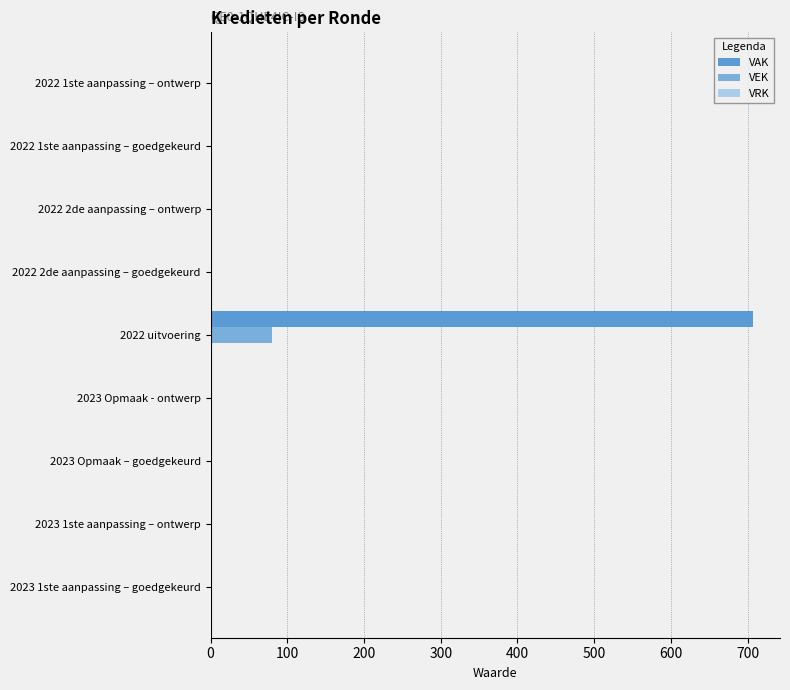

Count the number of data series in this chart.

2